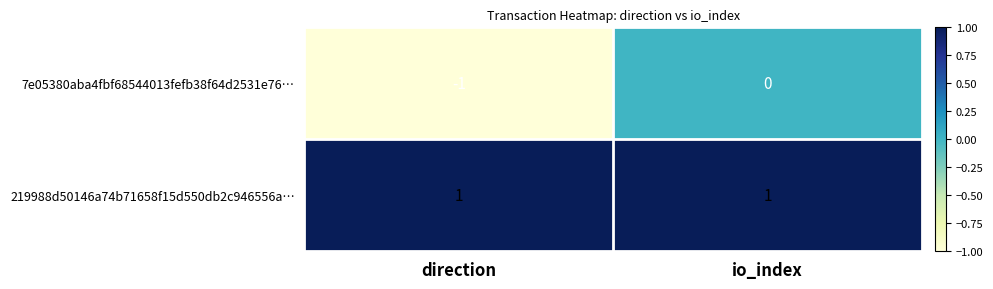

Rank the series by their maximum value, from highest to lowest.

219988d50146a74b71658f15d550db2c946556a…, 7e05380aba4fbf68544013fefb38f64d2531e76…